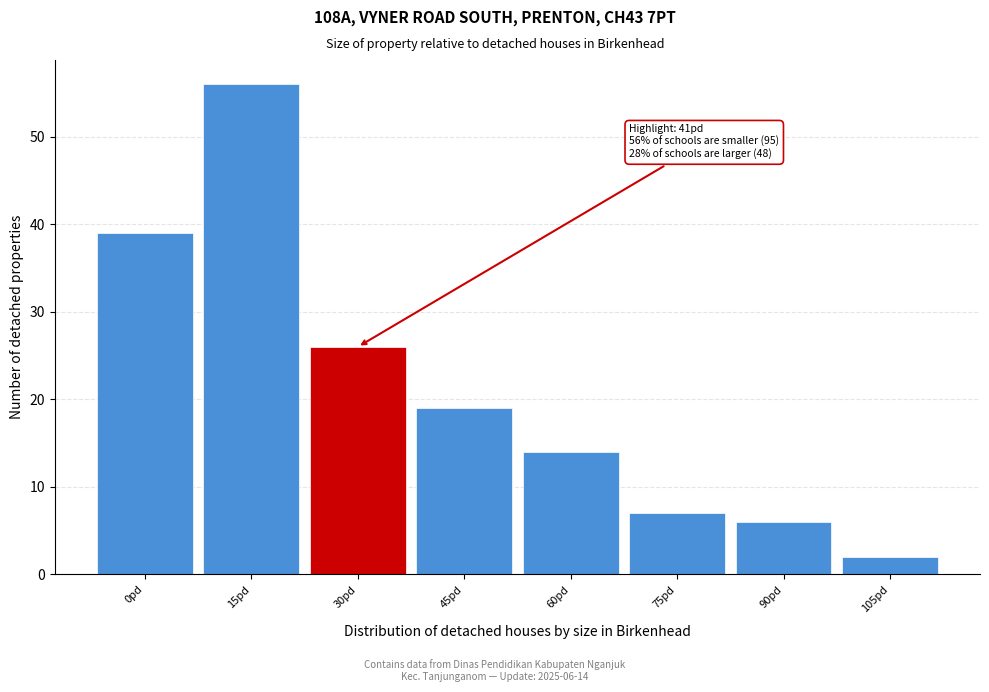

Reading left to right, what are all the values shown in this chart?

39	56	26	19	14	7	6	2